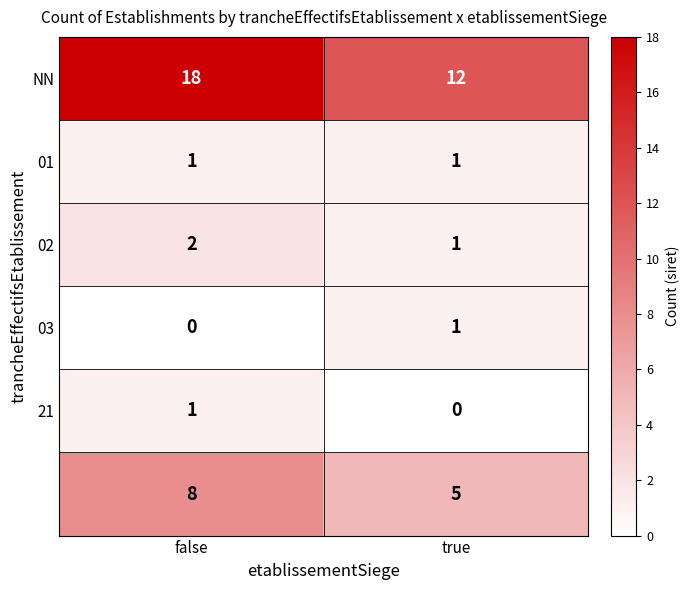

At how many categories does at least one series exceed 3?

2